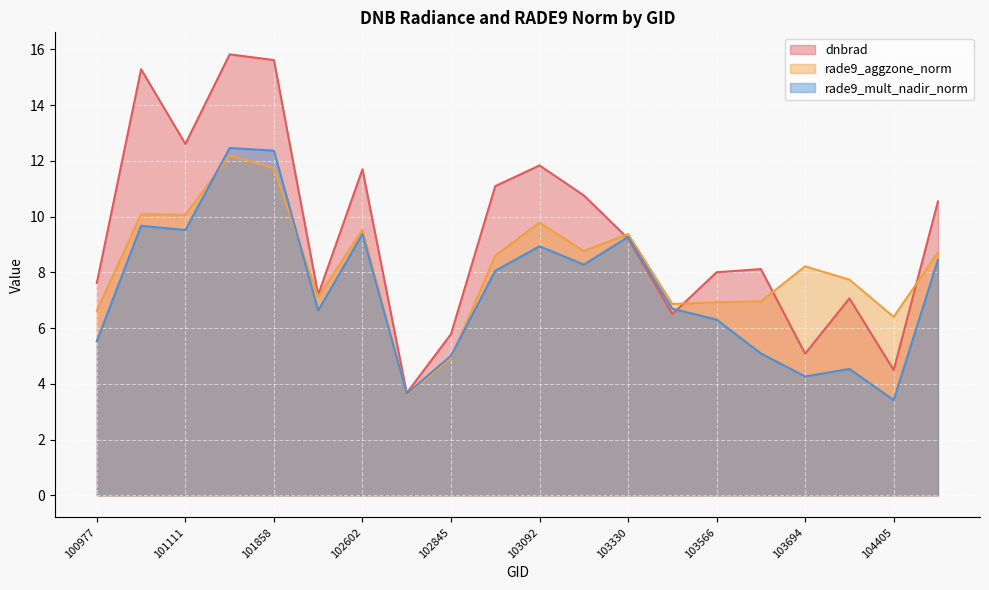

At which label does rade9_aggzone_norm reach its minimum?

102724